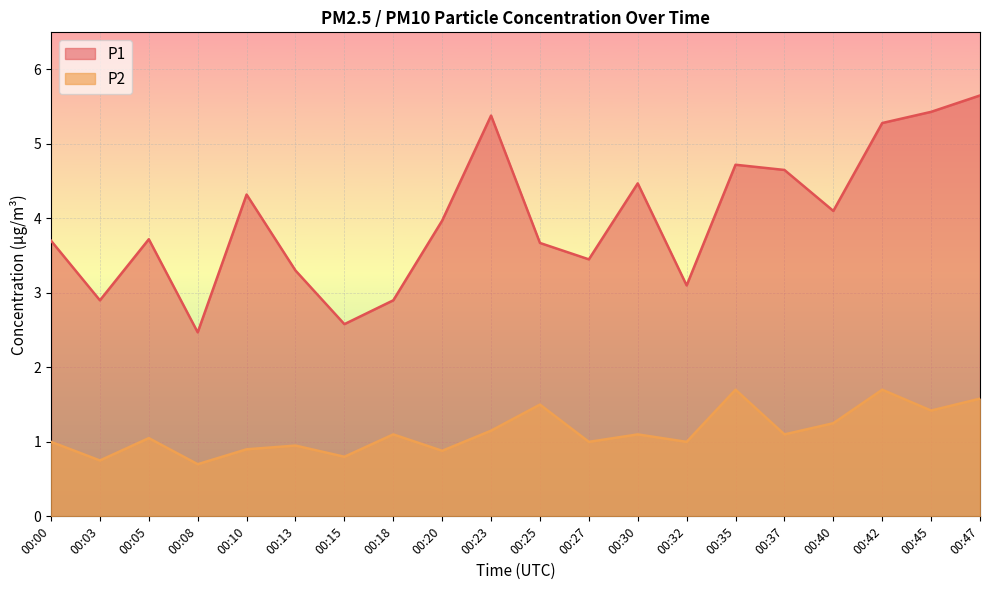

True or false: P2 and P1 intersect in this chart.

False